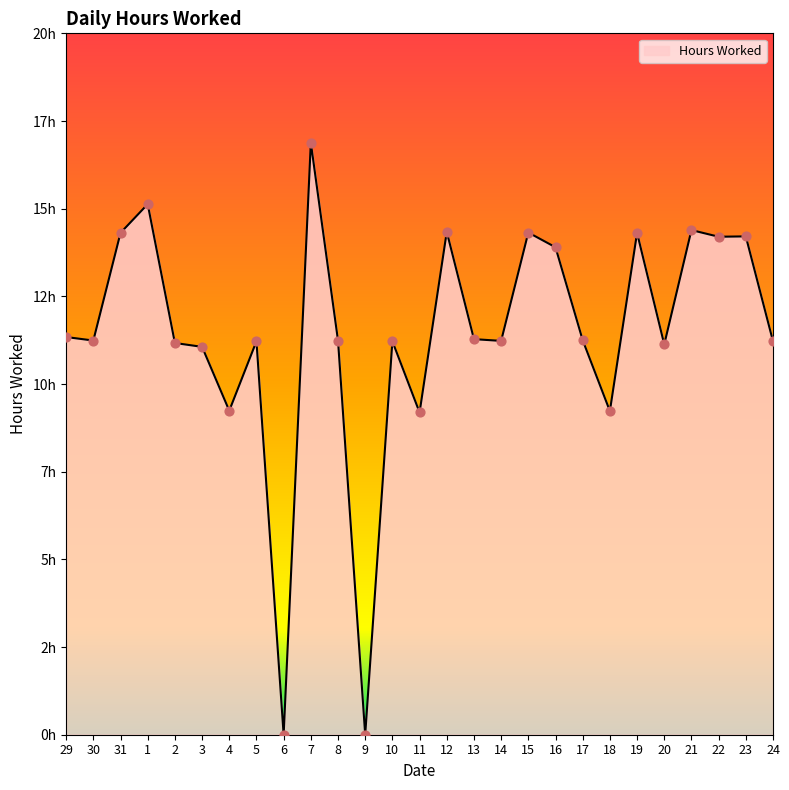

Between 8 and 10, which is larger?

8